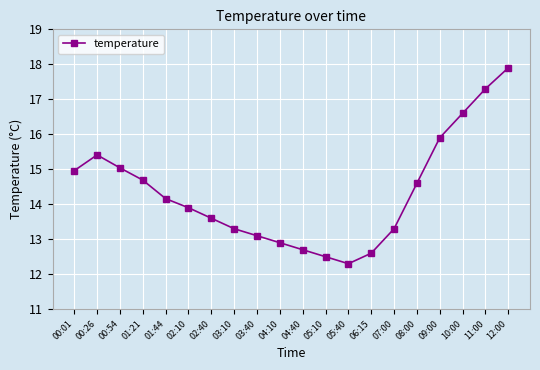

Which has a higher value, 07:00 or 09:00?

09:00